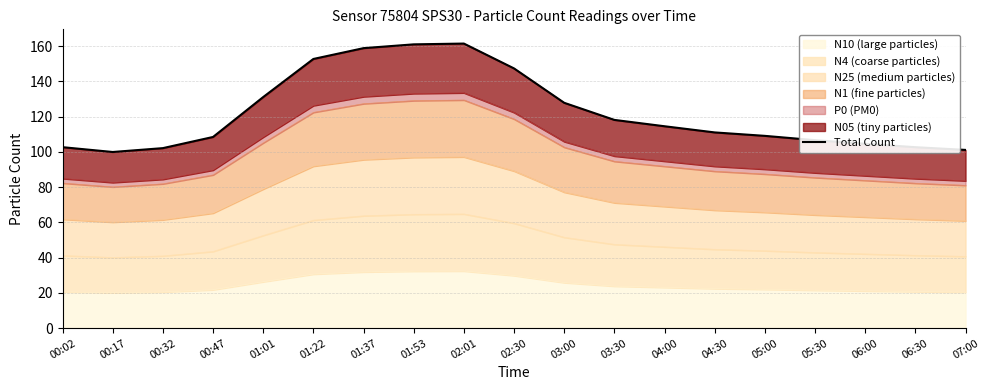

Does the chart display data point markers on the line(s)?

No